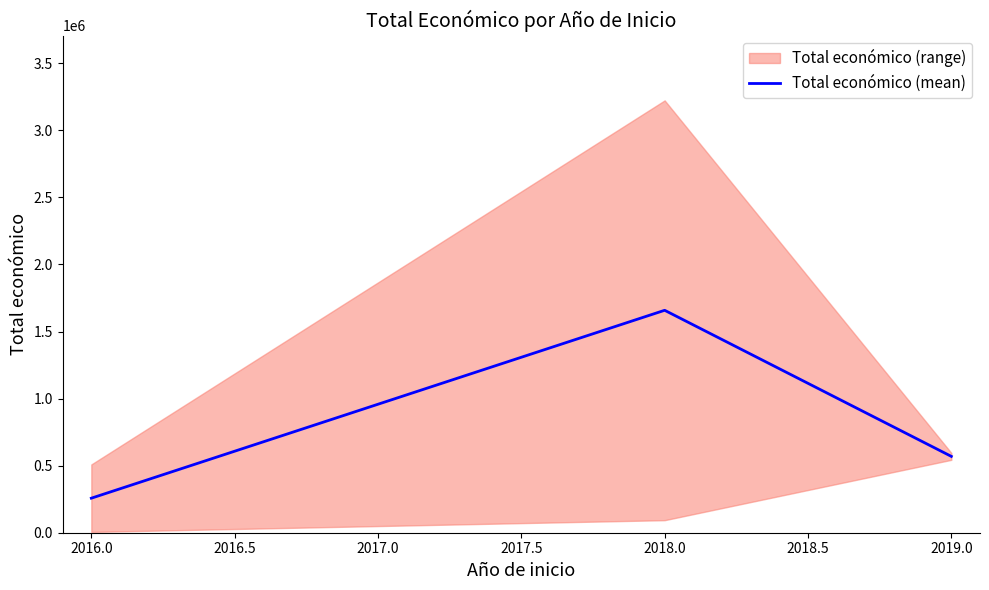

Rank the categories by Total económico (mean) value from highest to lowest.

2018.0, 2019.0, 2016.0